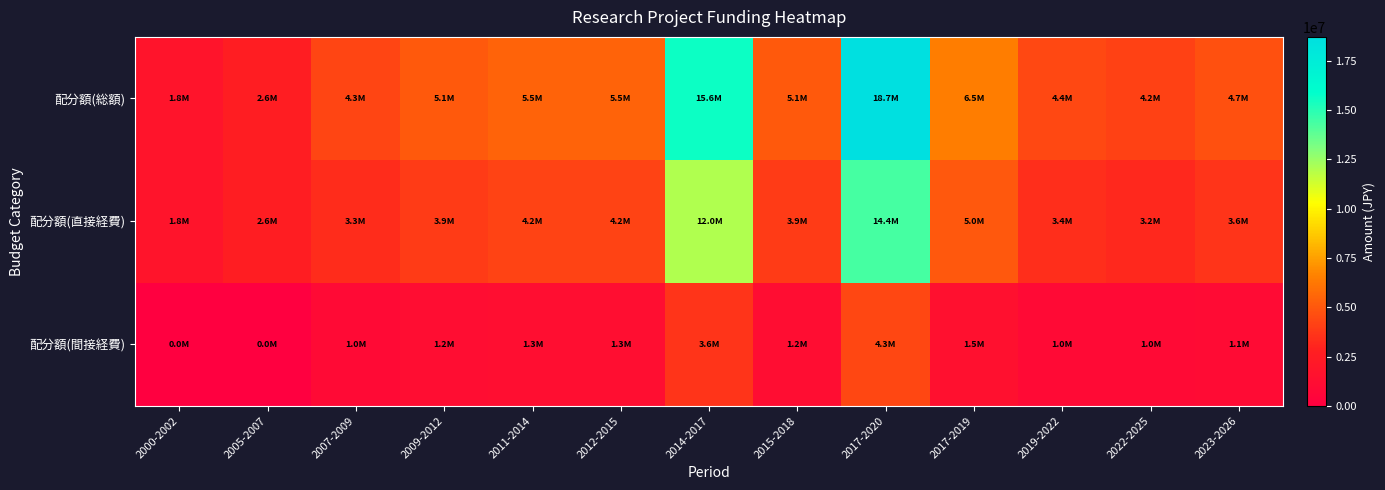

Reading right to left, list all the values displayed in this chart.

配分額(総額): 2023-2026=4680000	2022-2025=4160000	2019-2022=4420000	2017-2019=6500000	2017-2020=18720000	2015-2018=5070000	2014-2017=15600000	2012-2015=5460000	2011-2014=5460000	2009-2012=5070000	2007-2009=4290000	2005-2007=2600000	2000-2002=1800000
配分額(直接経費): 2023-2026=3600000	2022-2025=3200000	2019-2022=3400000	2017-2019=5000000	2017-2020=14400000	2015-2018=3900000	2014-2017=12000000	2012-2015=4200000	2011-2014=4200000	2009-2012=3900000	2007-2009=3300000	2005-2007=2600000	2000-2002=1800000
配分額(間接経費): 2023-2026=1080000	2022-2025=960000	2019-2022=1020000	2017-2019=1500000	2017-2020=4320000	2015-2018=1170000	2014-2017=3600000	2012-2015=1260000	2011-2014=1260000	2009-2012=1170000	2007-2009=990000	2005-2007=0	2000-2002=0